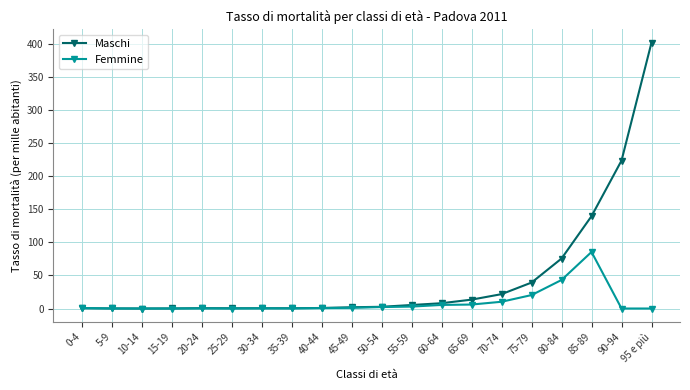

Rank the series by their average value, from lowest to highest.

Femmine, Maschi